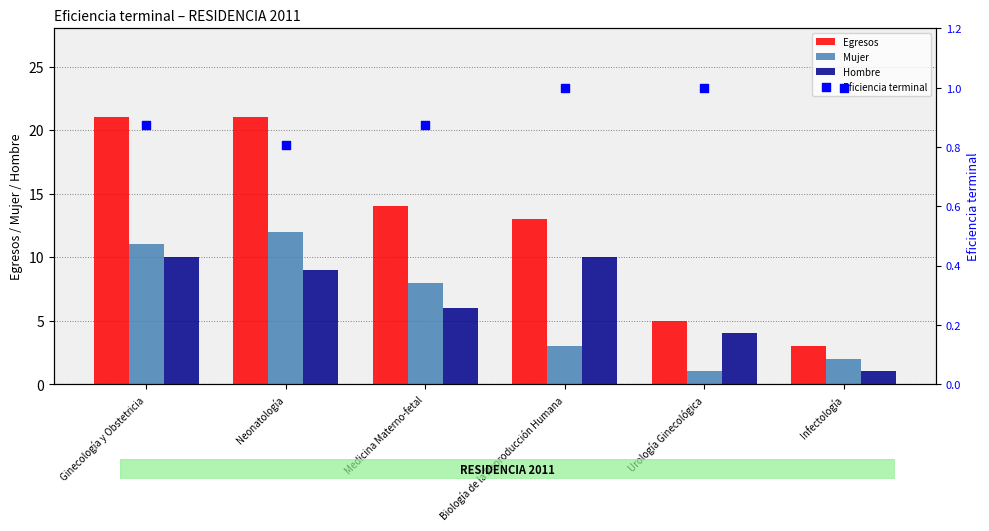

Which series contains the highest Y value?

Egresos